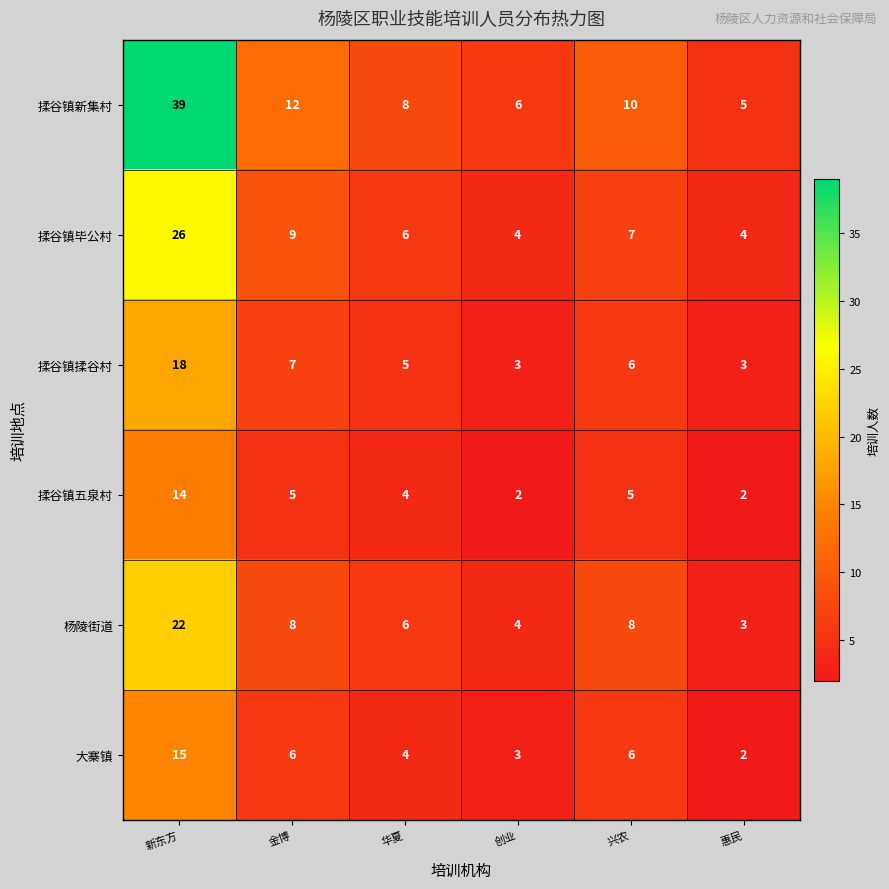

At which category is the sum across all series the highest?

新东方